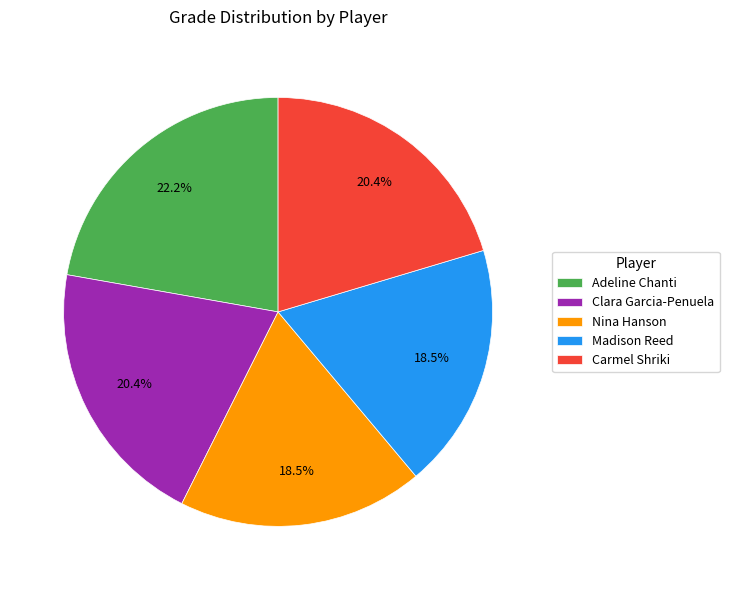

What is the largest slice in the pie chart?

Adeline Chanti